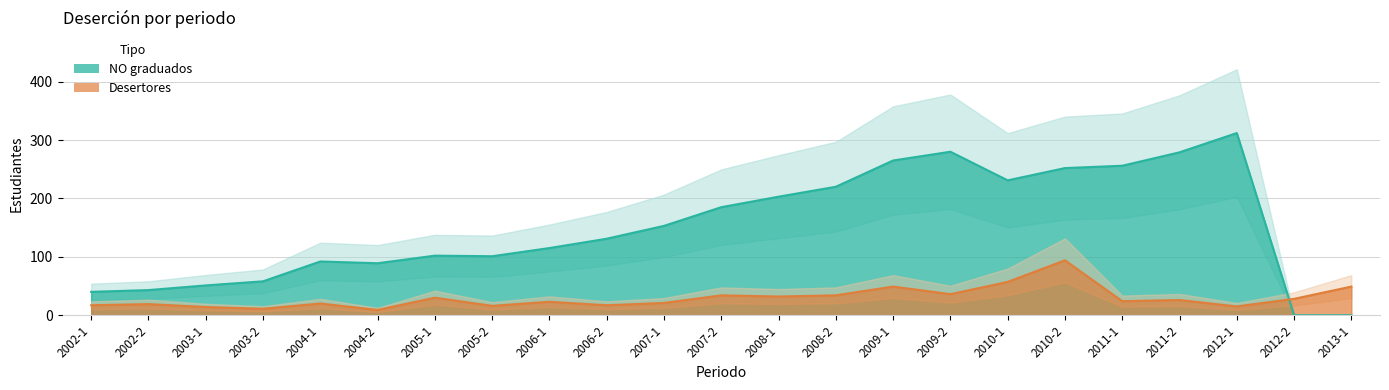

What are all the series names shown in the legend?

NO graduados, Desertores